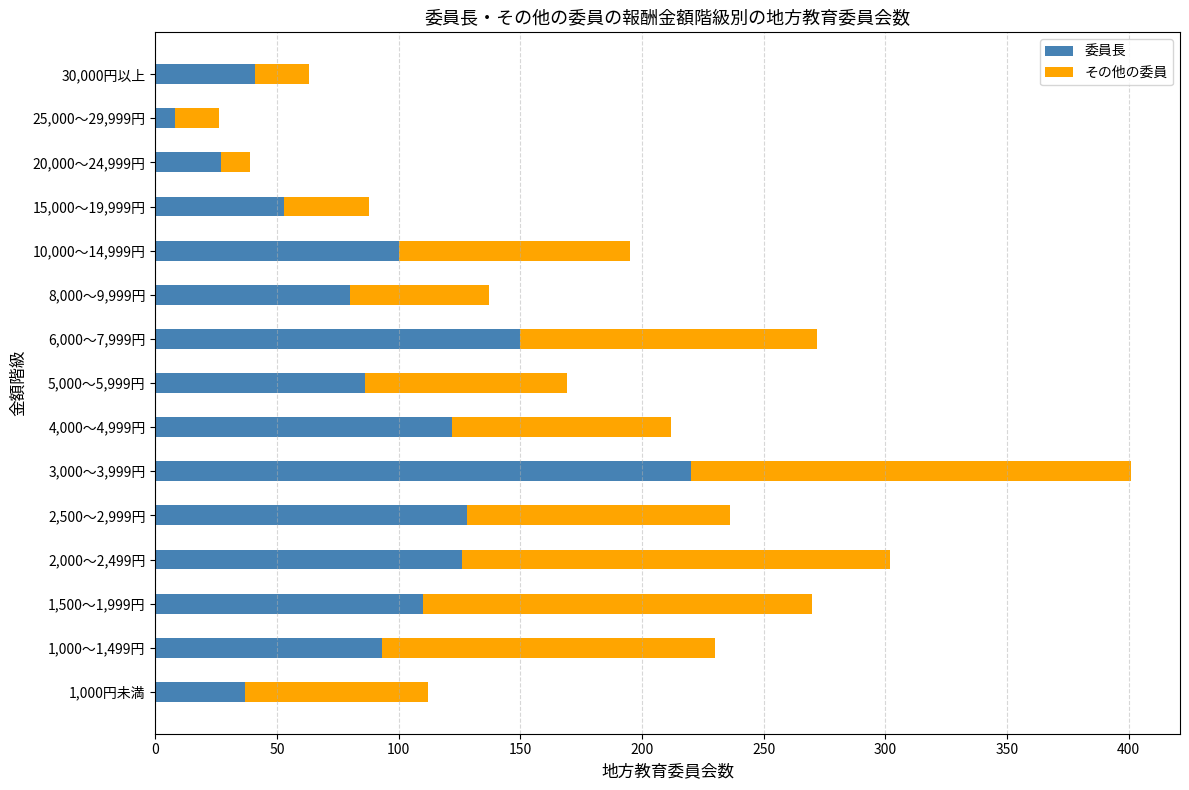

At which label does 委員長 reach its peak?

3,000～3,999円